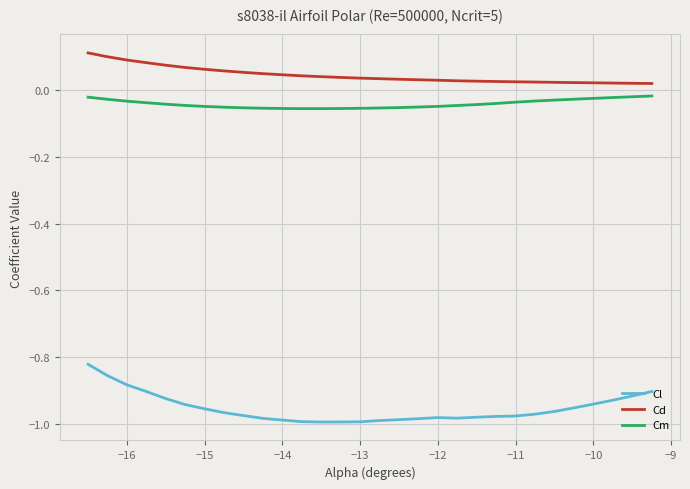

Which series has the largest range (max minus min)?

Cl